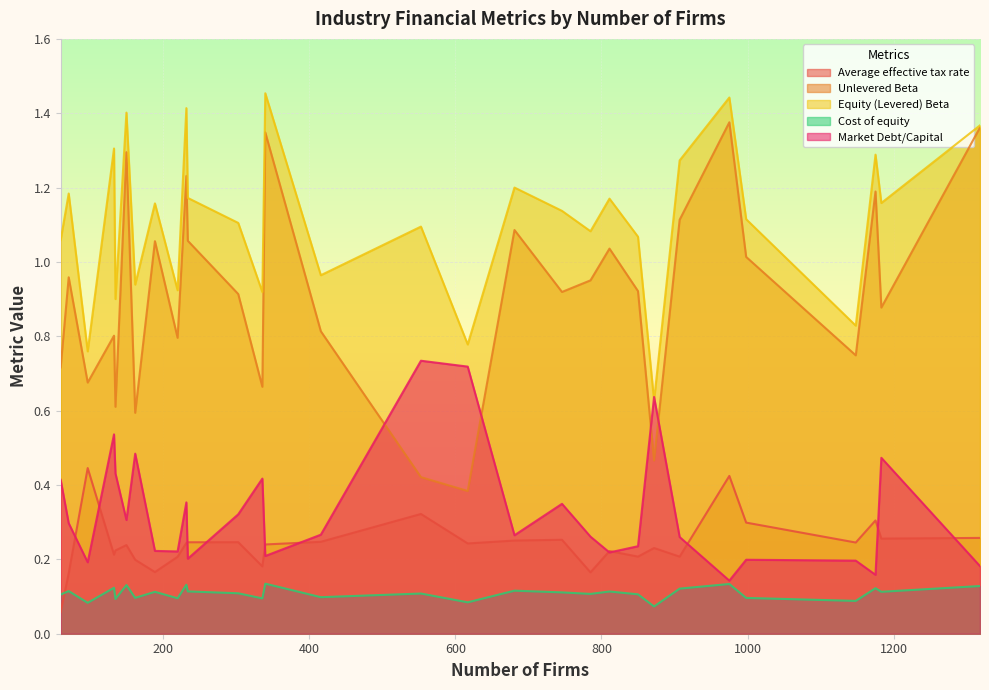

List the series in order of their peak value, highest first.

Equity (Levered) Beta, Unlevered Beta, Market Debt/Capital, Average effective tax rate, Cost of equity